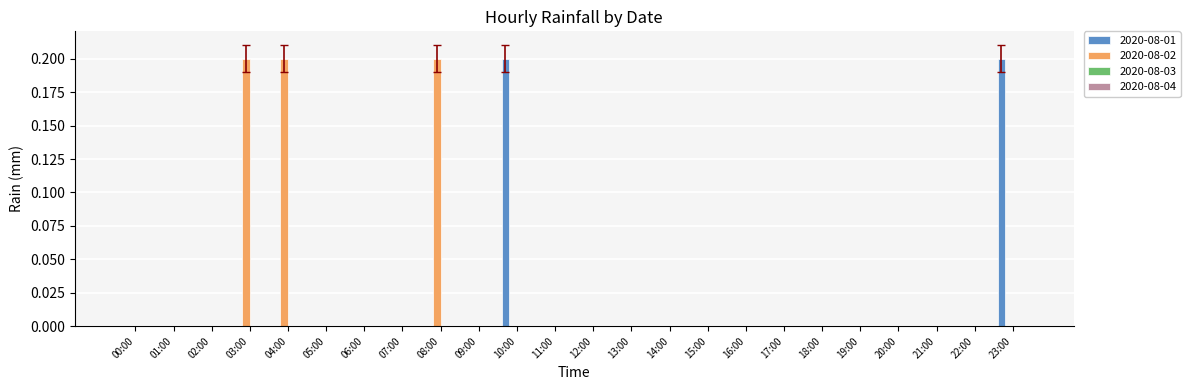

True or false: 2020-08-02 has a value of 0.0 at 07:00.

True